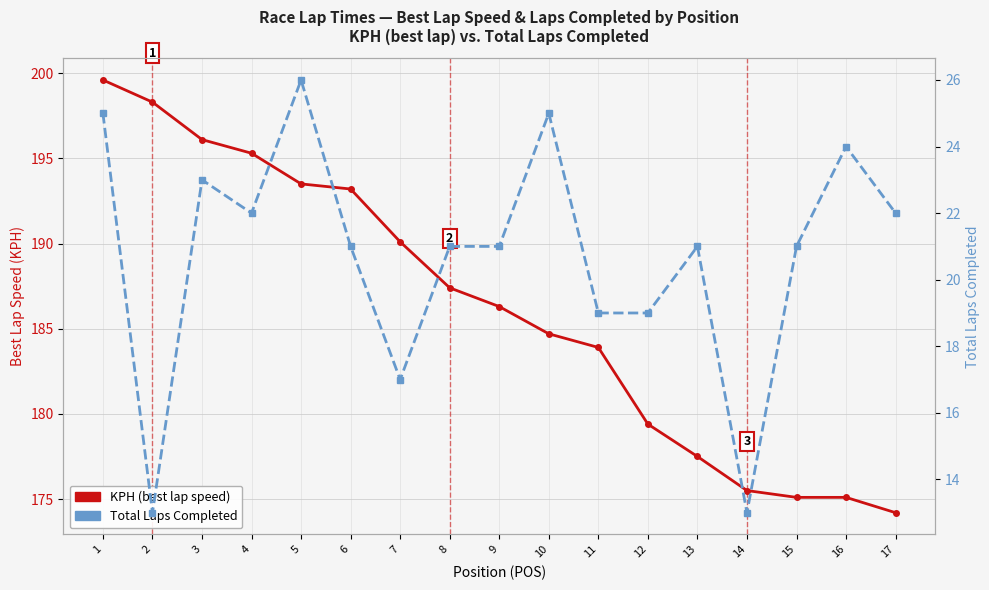

Where is Total Laps Completed nearest to the value 19?

11